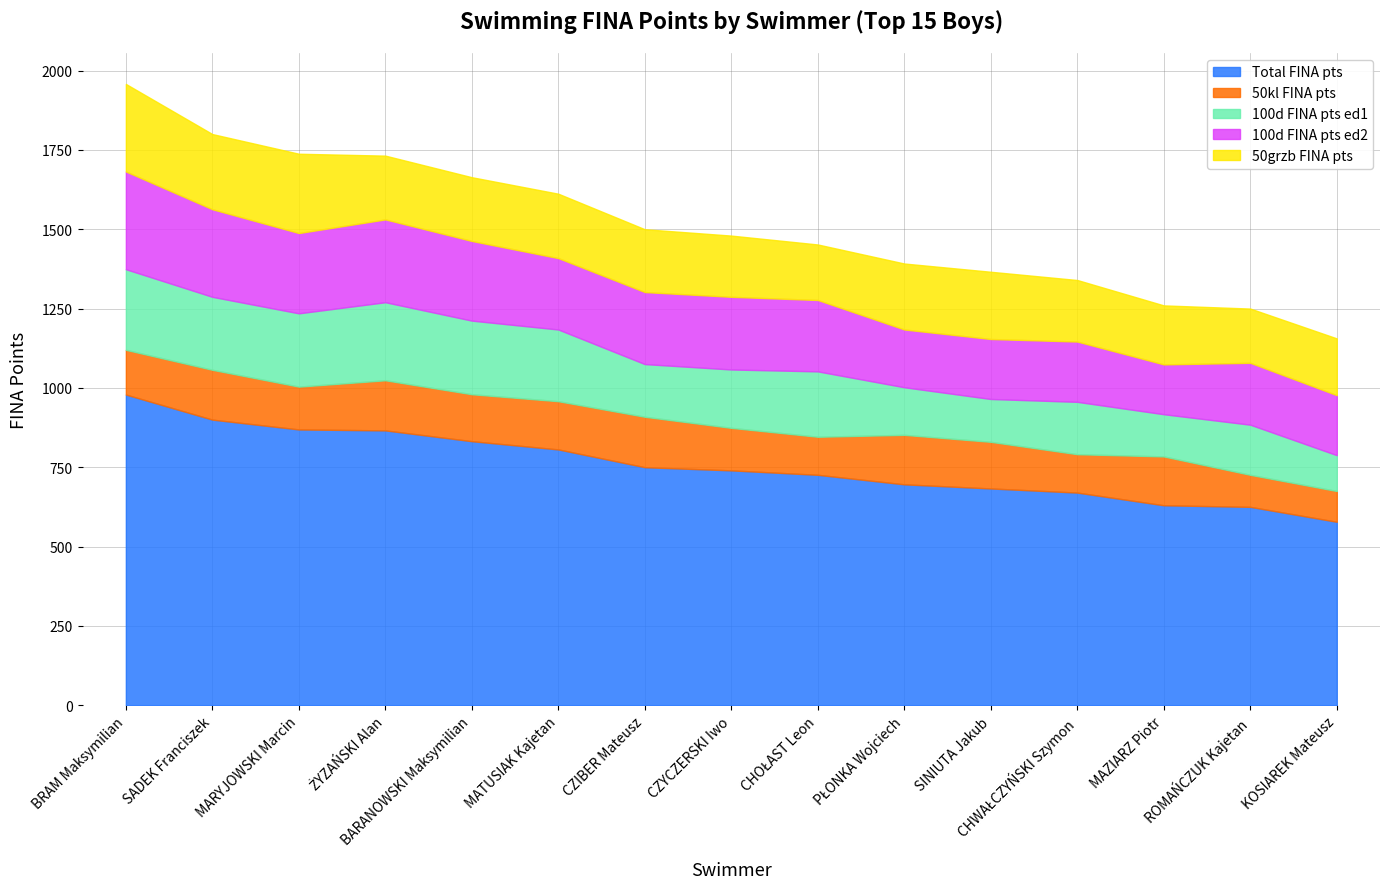

Reading left to right, extract all data points from this chart.

Total FINA pts: 979	900	869	866	832	806	750	740	726	696	683	670	630	625	578
50kl FINA pts: 141	157	135	158	148	152	159	134	120	156	147	121	154	101	97
100d FINA pts ed1: 254	230	231	246	232	226	166	184	206	150	135	165	133	158	113
100d FINA pts ed2: 308	276	253	261	251	225	227	229	225	182	189	190	157	195	189
50grzb FINA pts: 276	237	250	201	201	203	198	193	175	208	212	194	186	171	179